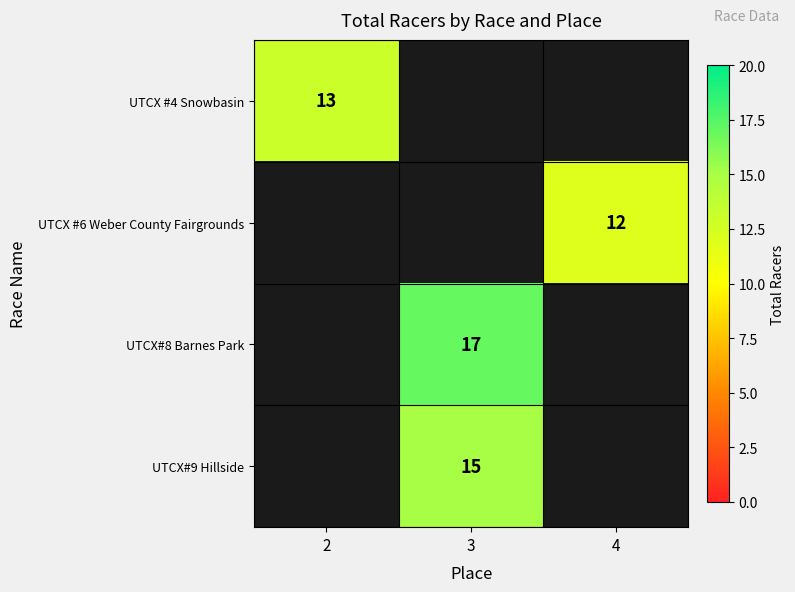

What is the maximum value shown in the chart?

17.0